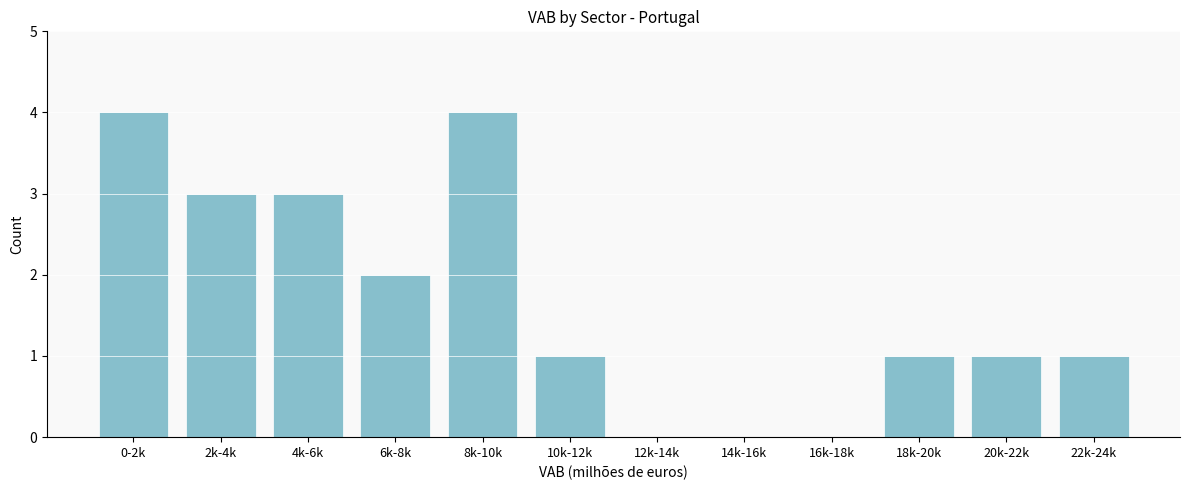

Reading left to right, transcribe all the data shown in this chart.

0-2k=4	2k-4k=3	4k-6k=3	6k-8k=2	8k-10k=4	10k-12k=1	12k-14k=0	14k-16k=0	16k-18k=0	18k-20k=1	20k-22k=1	22k-24k=1